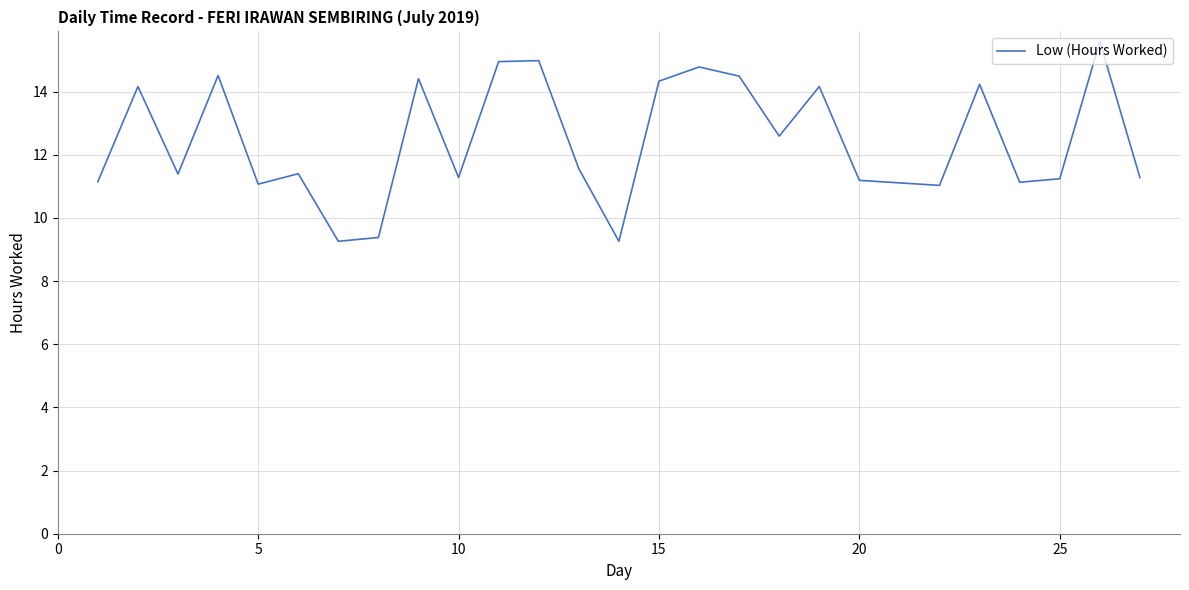

What is the greatest value displayed?

15.6